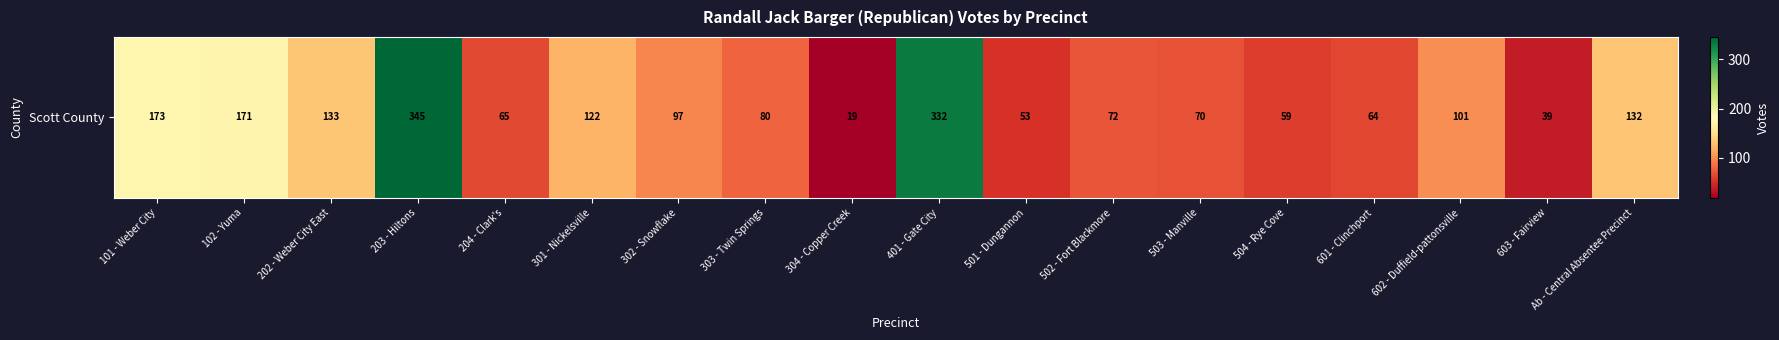

List the labels in order of value, largest first.

203 - Hiltons, 401 - Gate City, 101 - Weber City, 102 - Yuma, 202 - Weber City East, Ab - Central Absentee Precinct, 301 - Nickelsville, 602 - Duffield-pattonsville, 302 - Snowflake, 303 - Twin Springs, 502 - Fort Blackmore, 503 - Manville, 204 - Clark's, 601 - Clinchport, 504 - Rye Cove, 501 - Dungannon, 603 - Fairview, 304 - Copper Creek